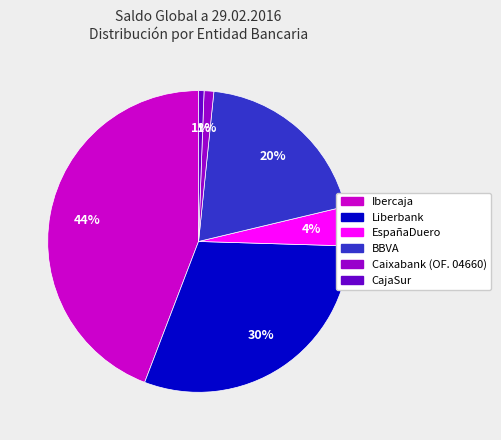

Count the number of slices in the pie.

6